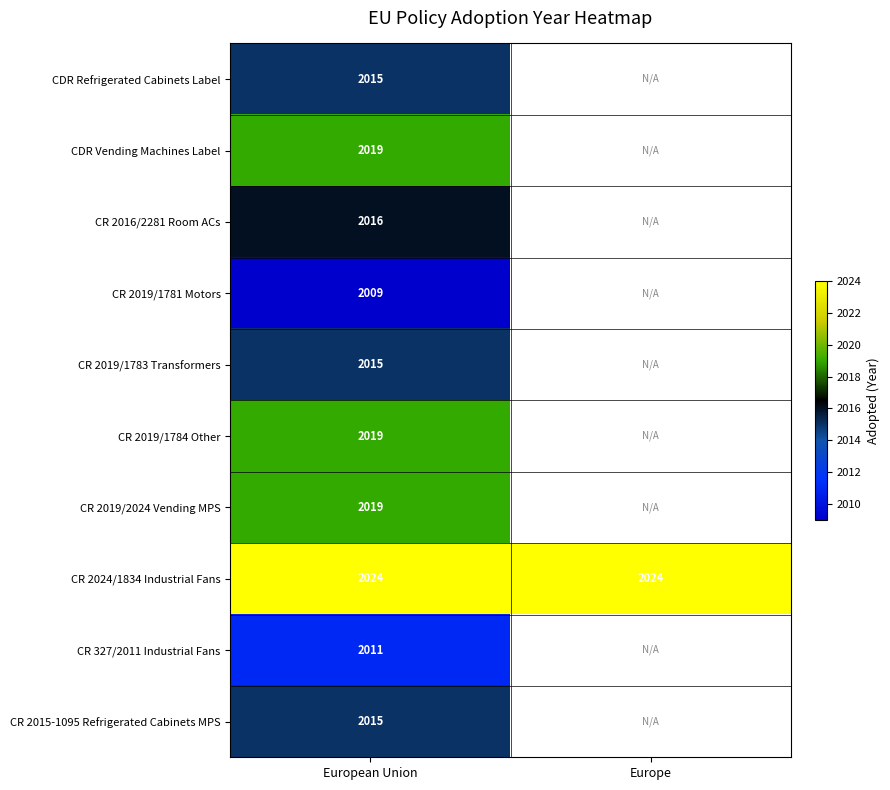

How many series are shown in this chart?

10